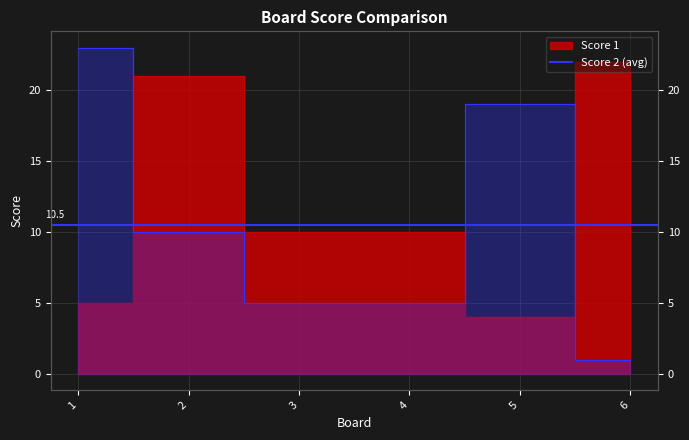

The Score 2 series shows 19 at 5. True or false?

True